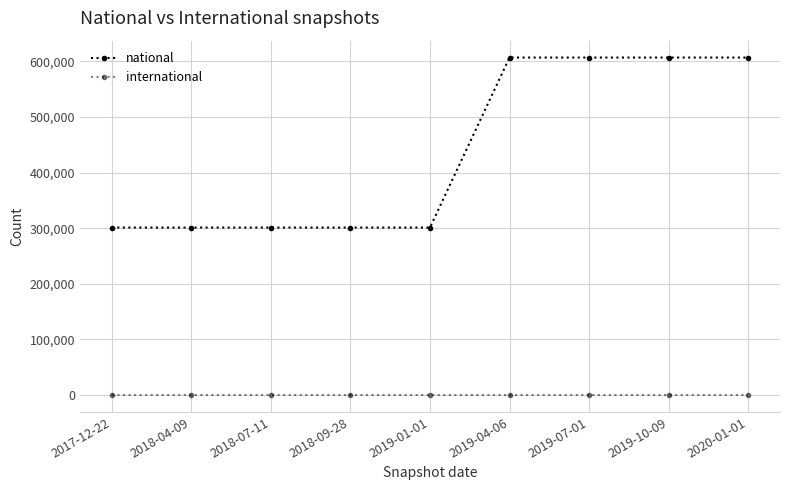

What is the spread (max minus min) of values at 2019-07-01?

606691